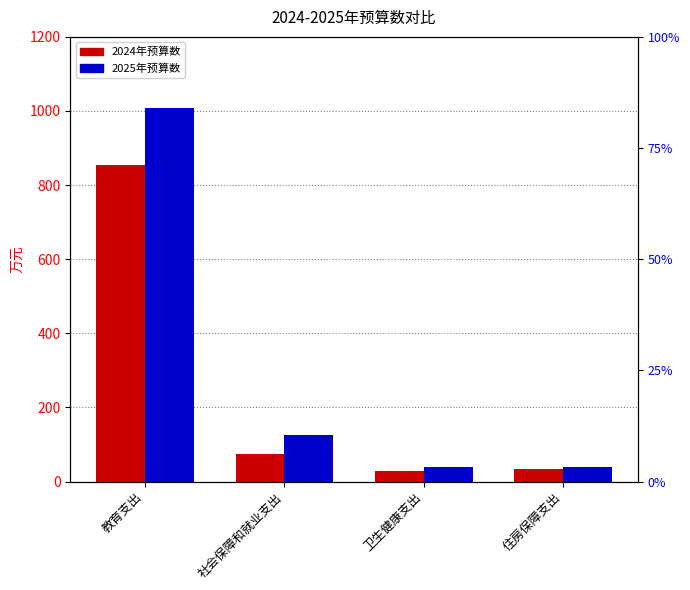

What is the total value across all series at 住房保障支出?

74.7